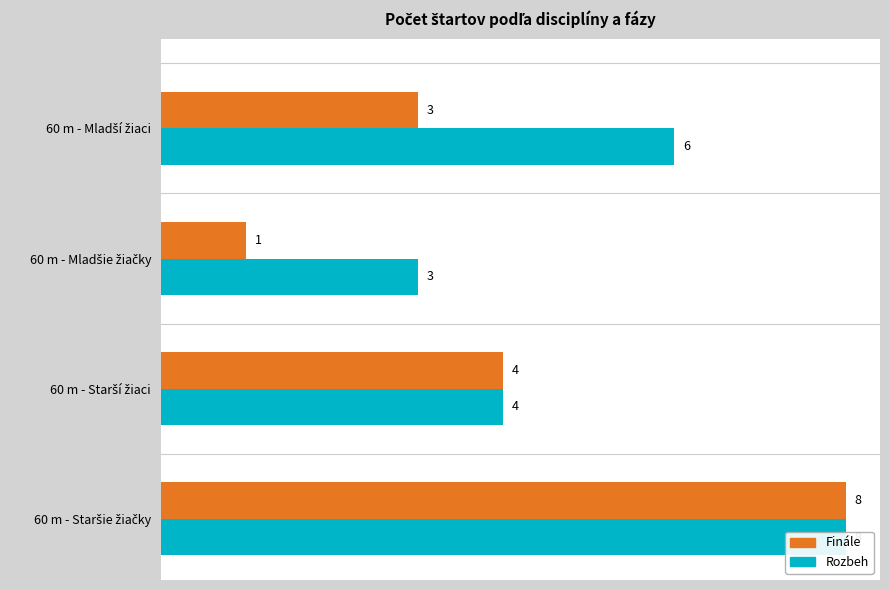

Reading left to right, extract all data points from this chart.

Finále: 3	1	4	8
Rozbeh: 6	3	4	8